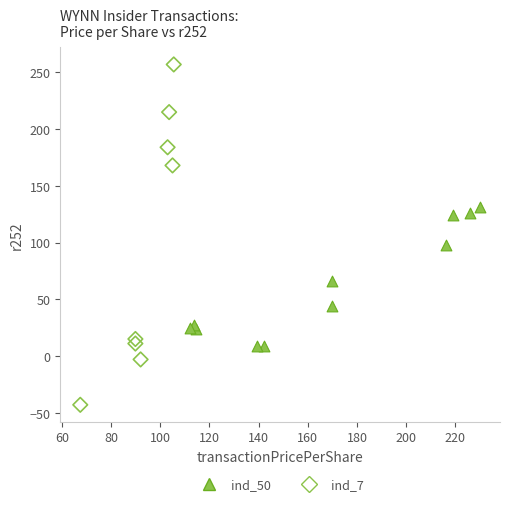

Which series contains the highest Y value?

ind_7